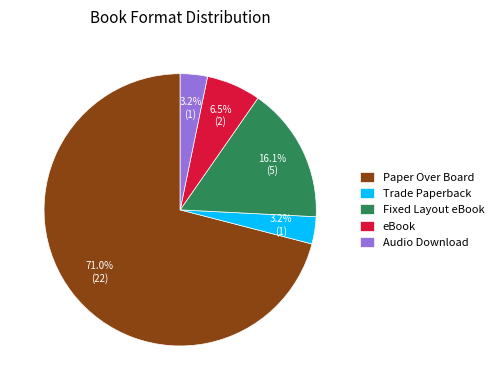

What percentage is the Trade Paperback slice, to the nearest percent?

3%